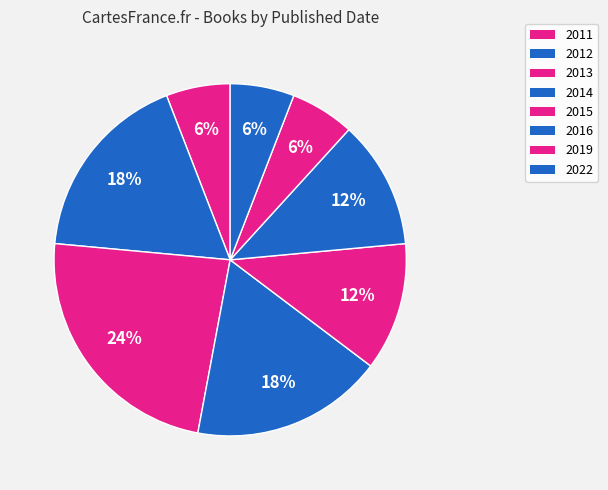

What percentage is the 2022 slice, to the nearest percent?

6%